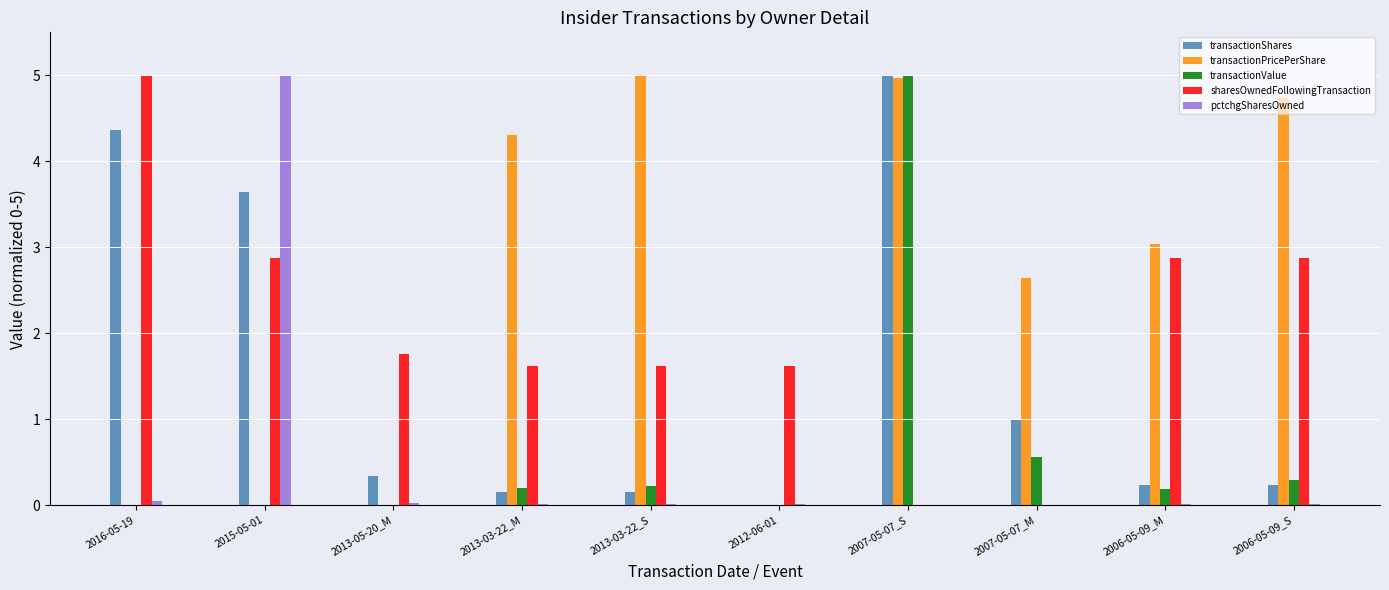

True or false: transactionPricePerShare has a value of 0.0 at 2013-05-20_M.

True